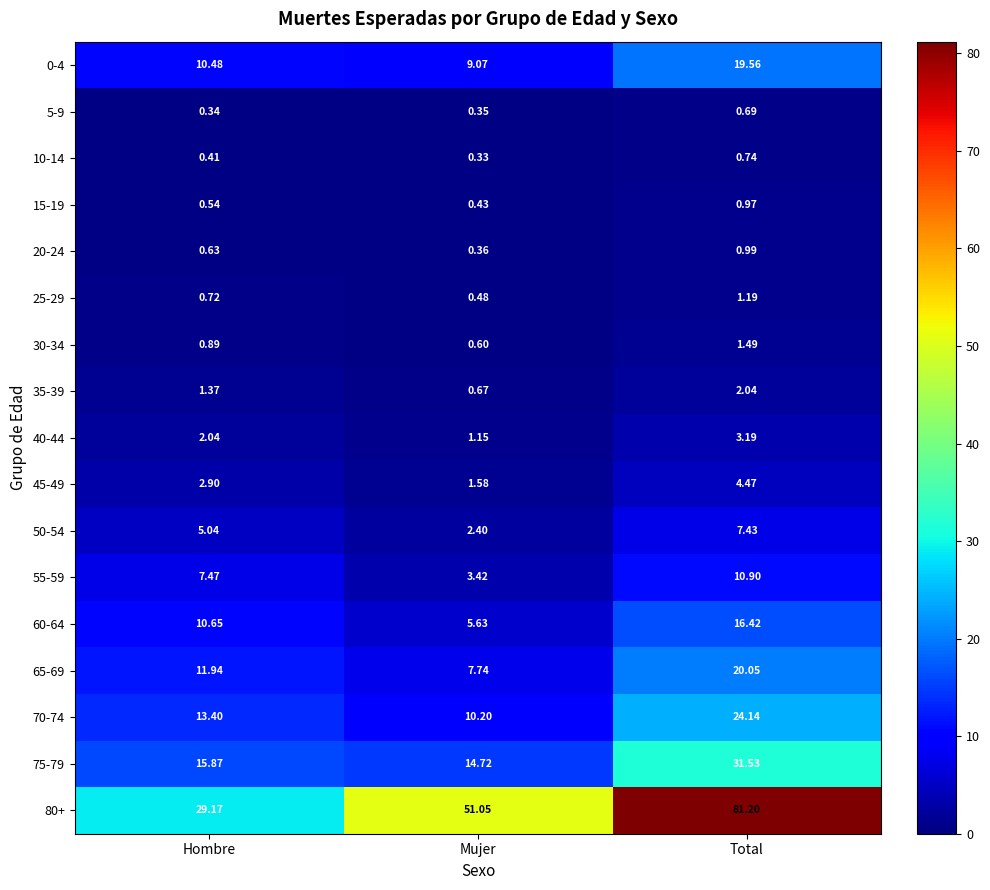

At which label does 35-39 first exceed 1?

Hombre